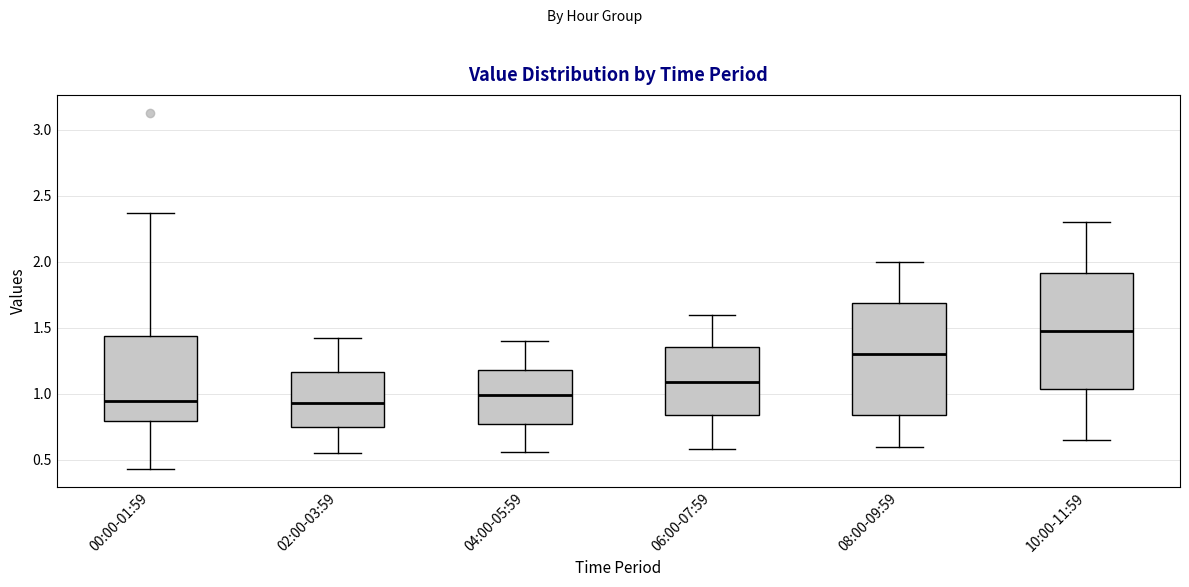

Where does the upper whisker of the box for 06:00-07:59 end on the y-axis? The values are not printed on the chart, so give them approximately, as read against the axis.

1.60